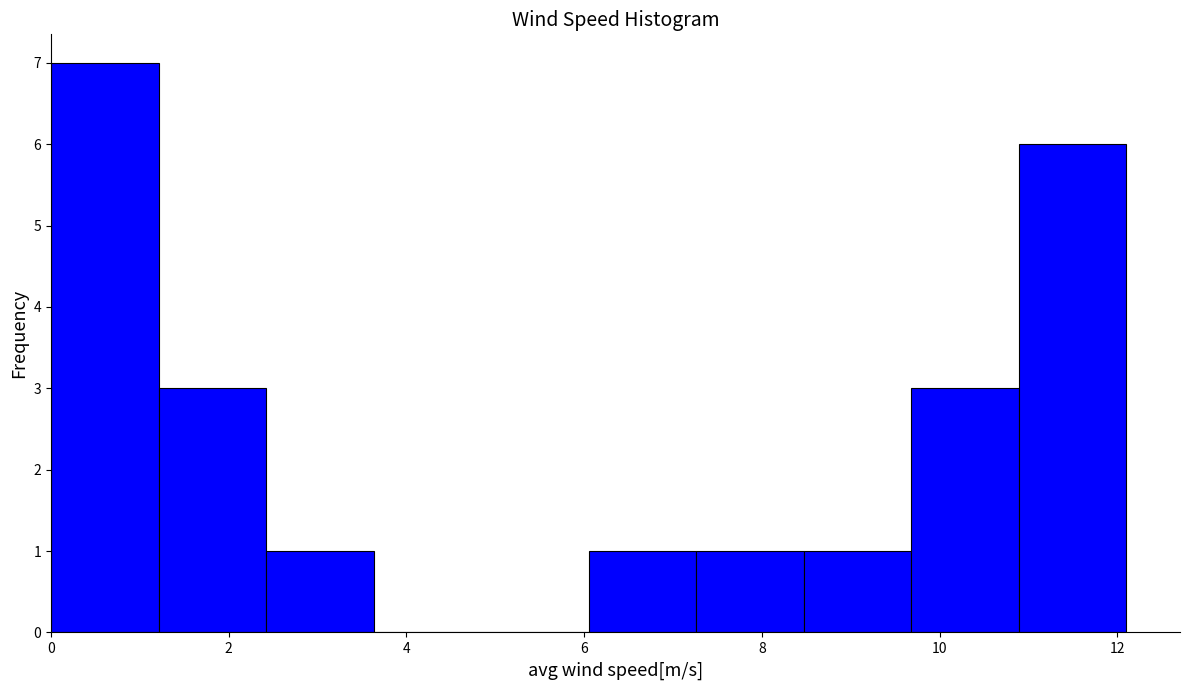

Reading left to right, list every bar in this chart as the range it spans on the x-axis followed by its height. Neither the bar edges nor the heights are printed on the chart, so give them approximately, as read against the axes.

0.0 to 1.2: 7
1.2 to 2.4: 3
2.4 to 3.6: 1
3.6 to 4.8: 0
4.8 to 6.0: 0
6.0 to 7.2: 1
7.2 to 8.4: 1
8.4 to 9.6: 1
9.6 to 10.8: 3
10.8 to 12.2: 6